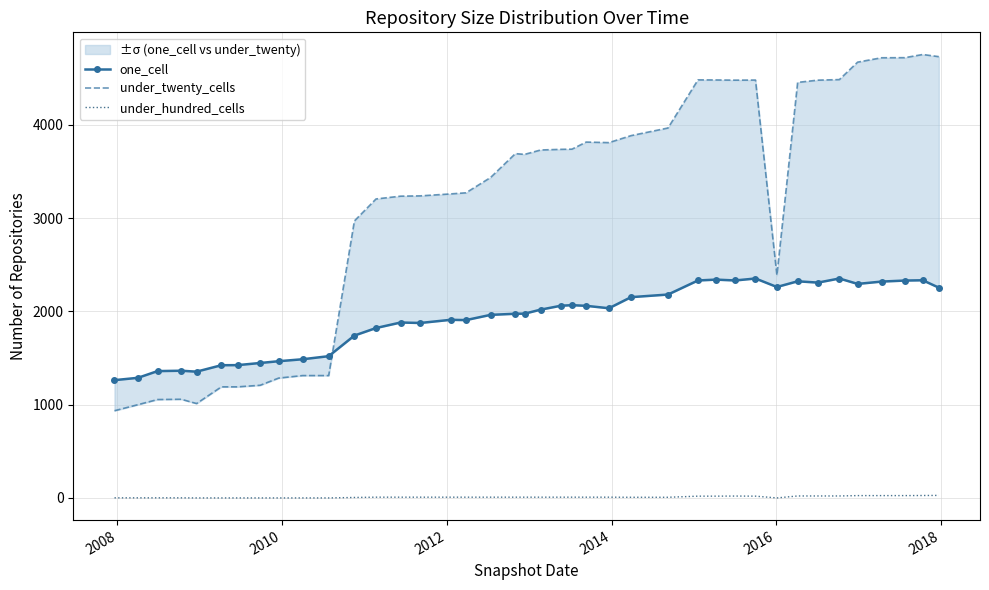

Does the chart have visible grid lines?

Yes